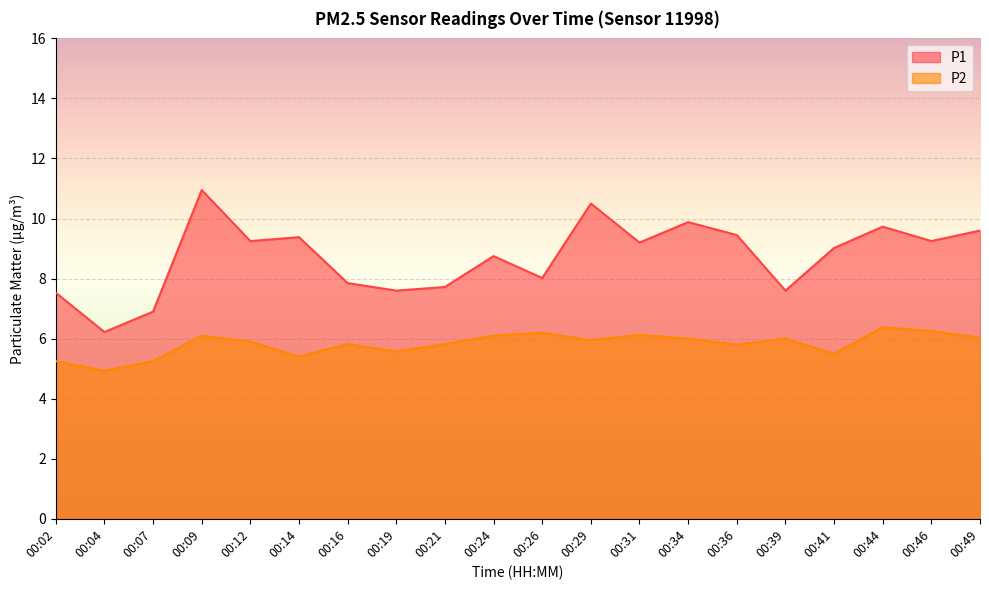

The value of P1 at 00:04 is 6.2. True or false?

True